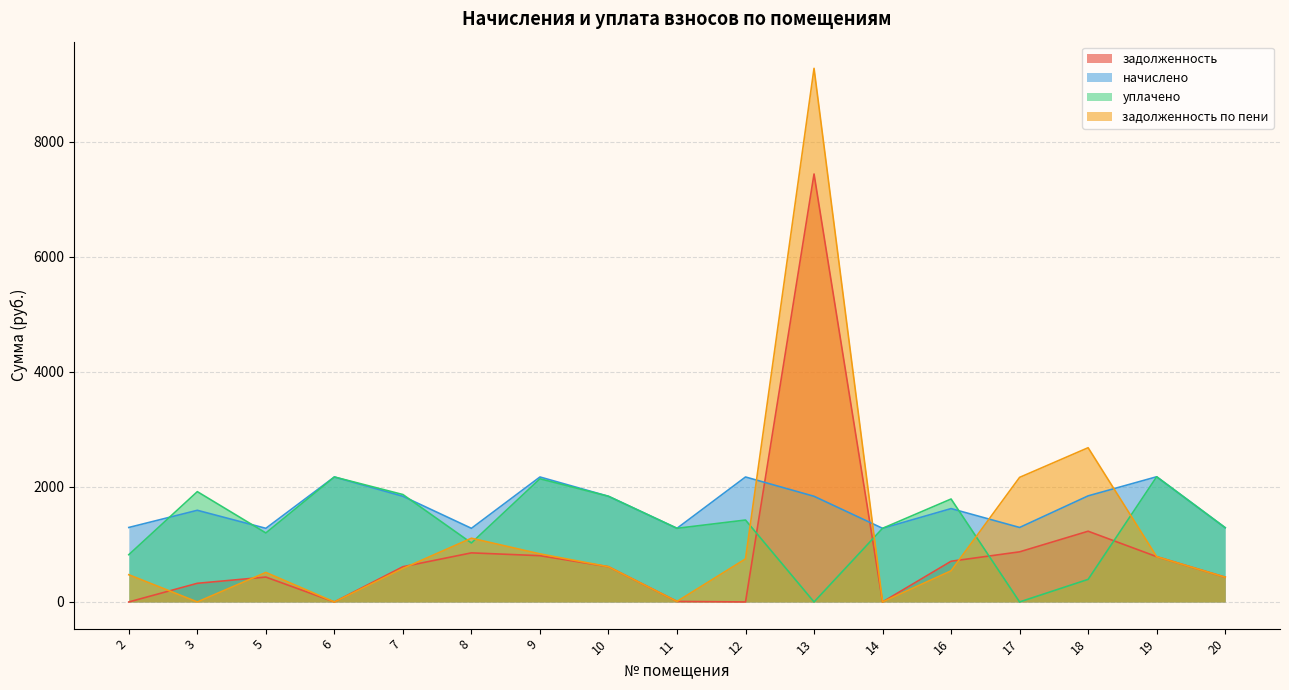

Which series has the widest spread of values?

задолженность по пени